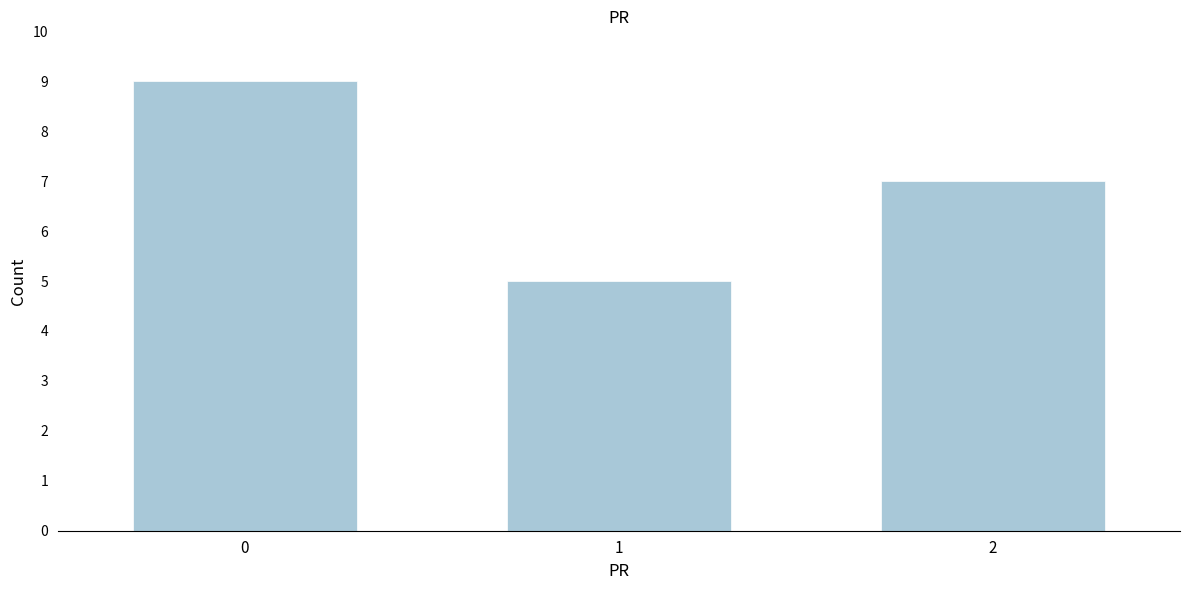

Reading right to left, list all the values displayed in this chart.

7	5	9